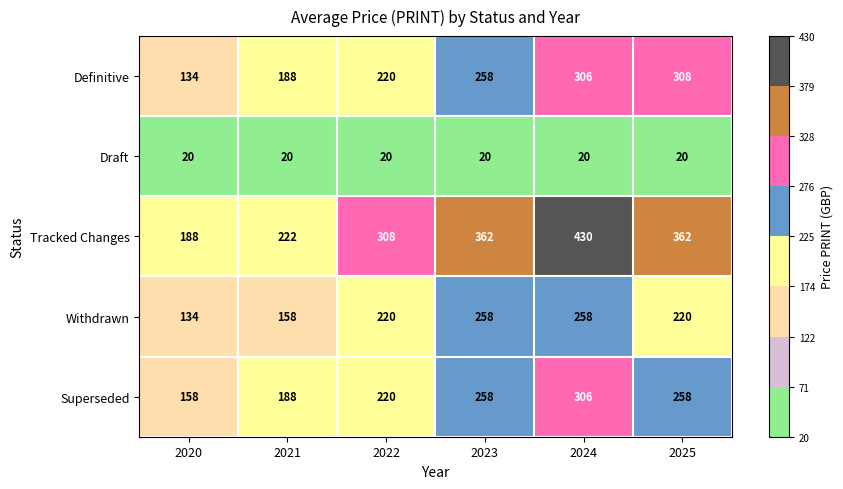

What is the difference between the second highest and second lowest values in the Tracked Changes series?

140